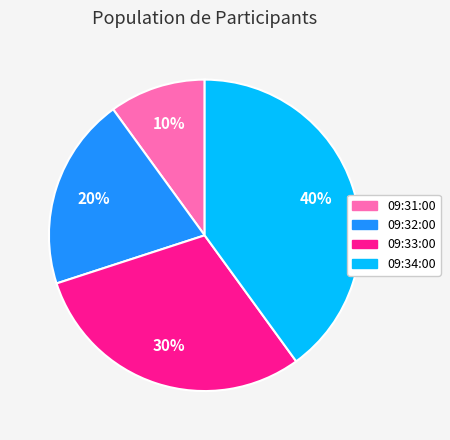

To the nearest percent, what is the difference between the largest and smallest slice percentages?

30%